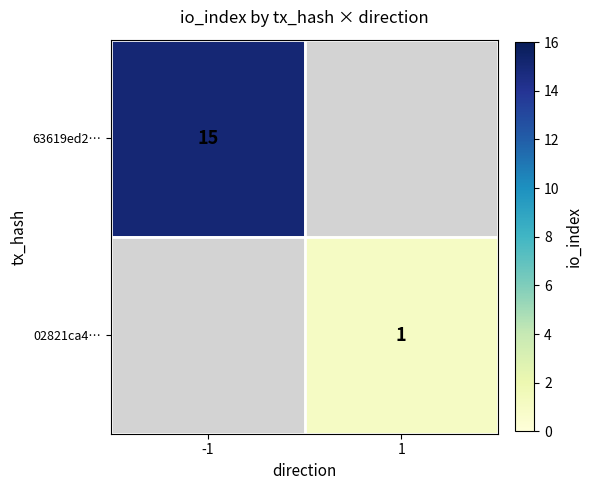

The value of 02821ca4… at 1 is 1. True or false?

True